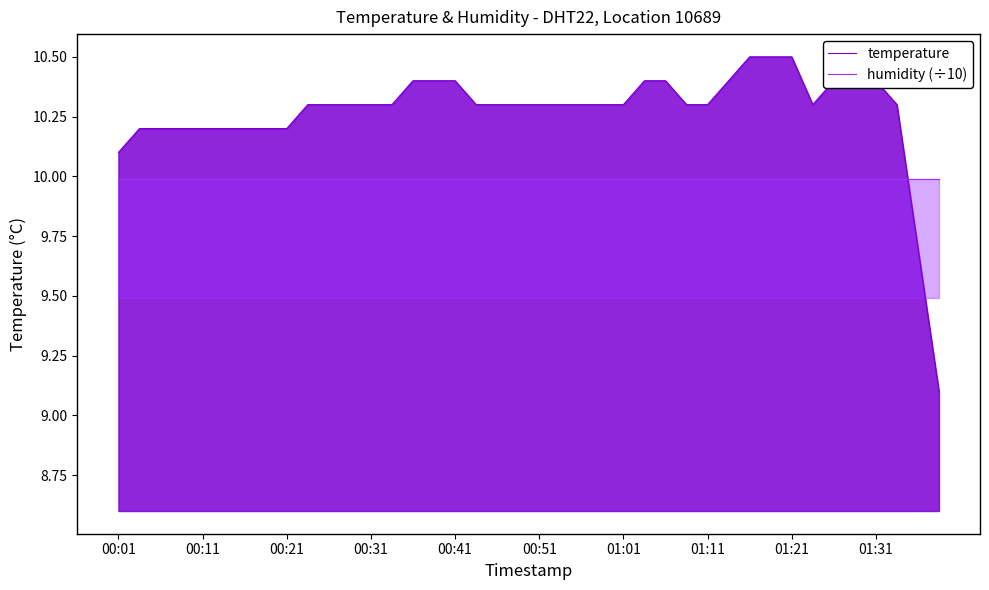

The value of humidity (÷10) at 01:31 is 14.5. True or false?

False